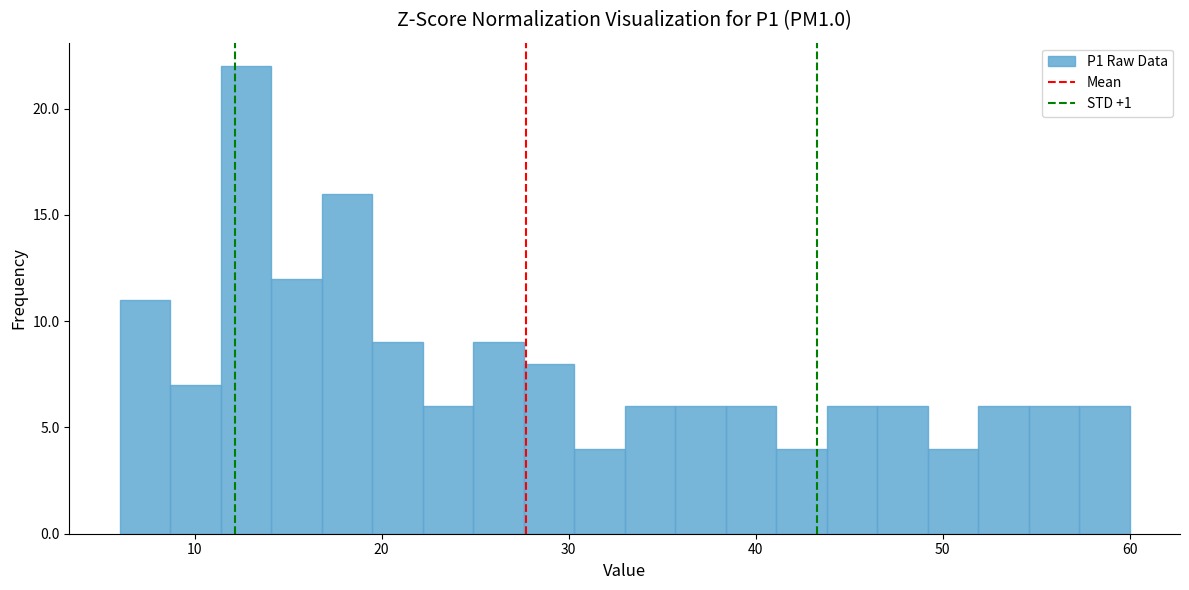

Read against the x-axis, roughly where is the centre of the tallest bar?

13